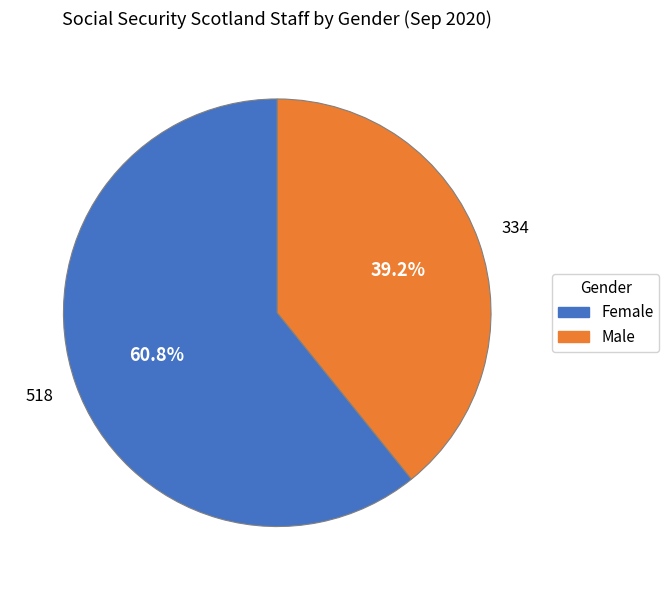

Do Male and Female together represent more than half of the pie?

Yes